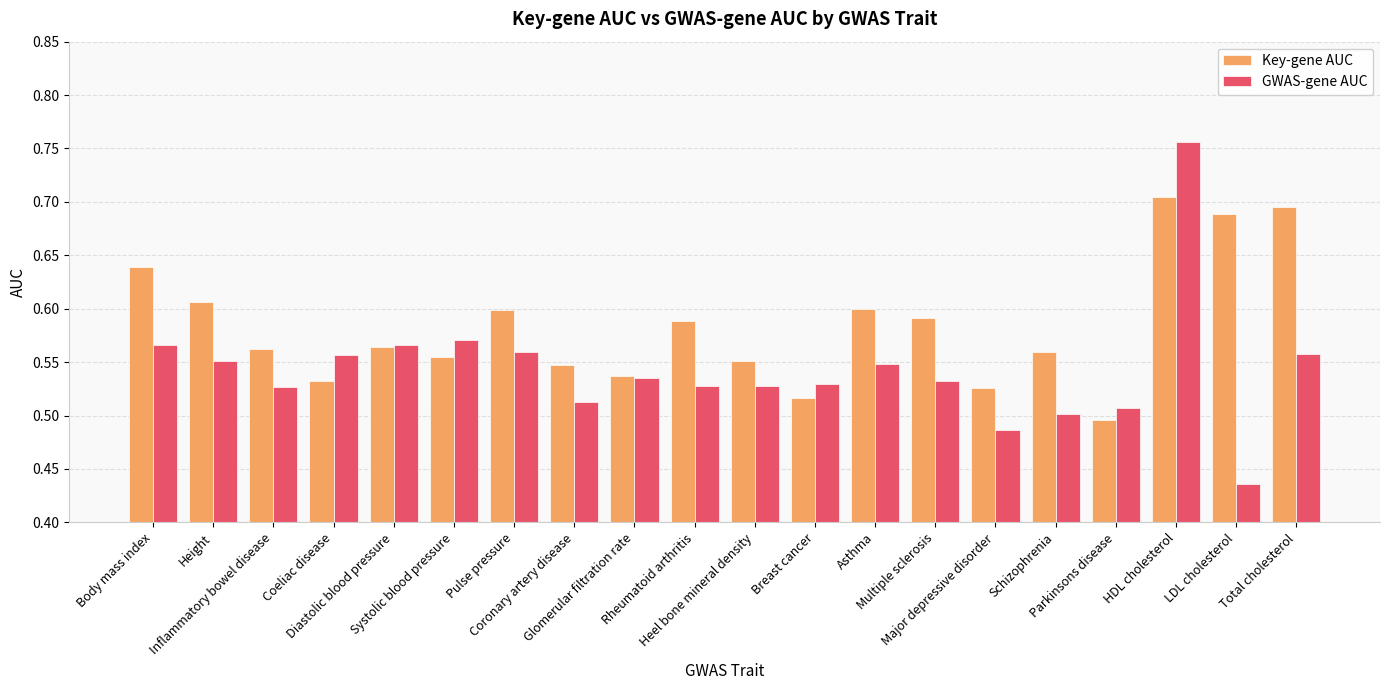

Which series changed the most between Glomerular filtration rate and Parkinsons disease?

Key-gene AUC